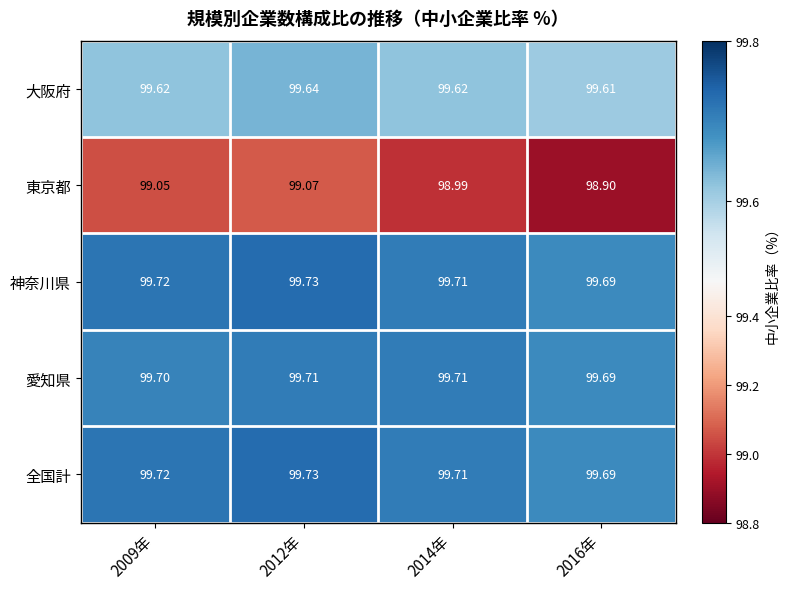

Which series has the widest spread of values?

東京都